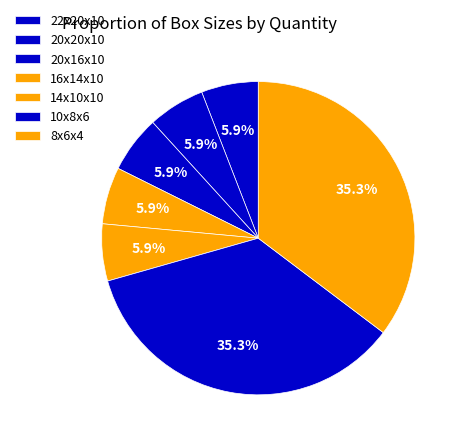

Which category has the biggest portion of the pie?

10x8x6